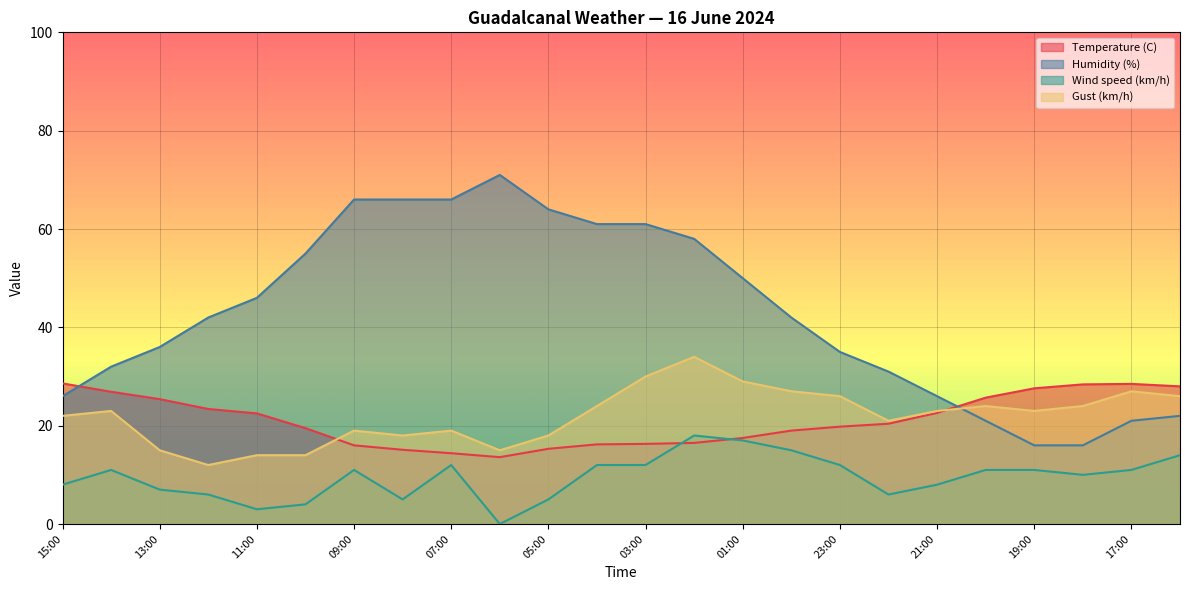

What is the label of the 10th point from the right?

01:00